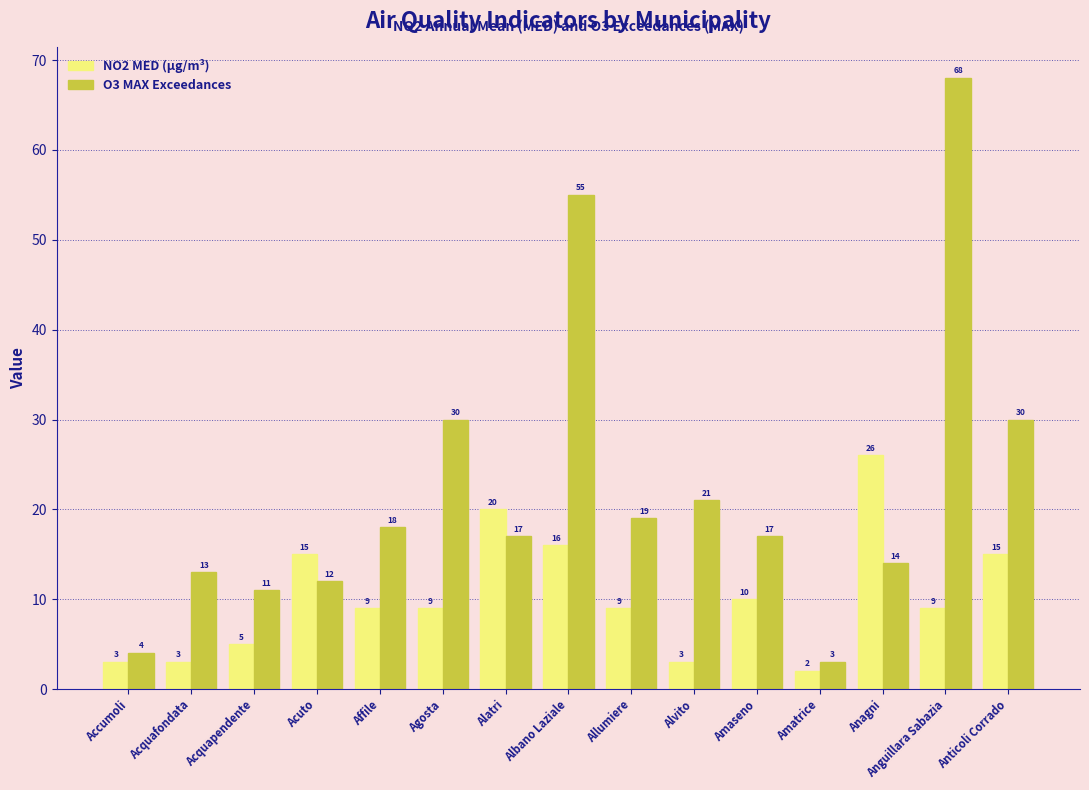

At Affile, list the series in order from largest to smallest.

O3 MAX Exceedances, NO2 MED (µg/m³)